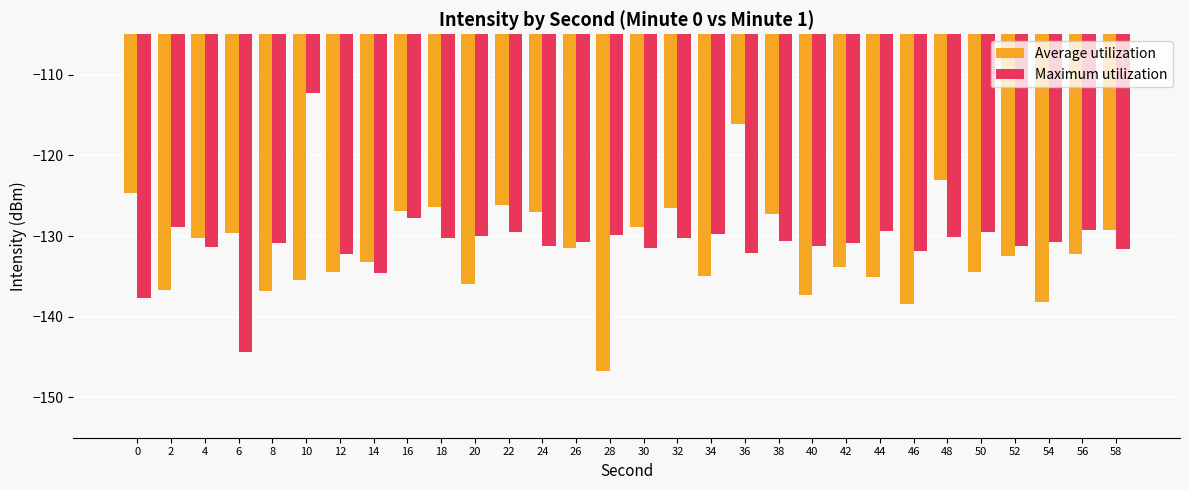

Is the value of Maximum utilization at 28 greater than the value of Average utilization at 34?

Yes